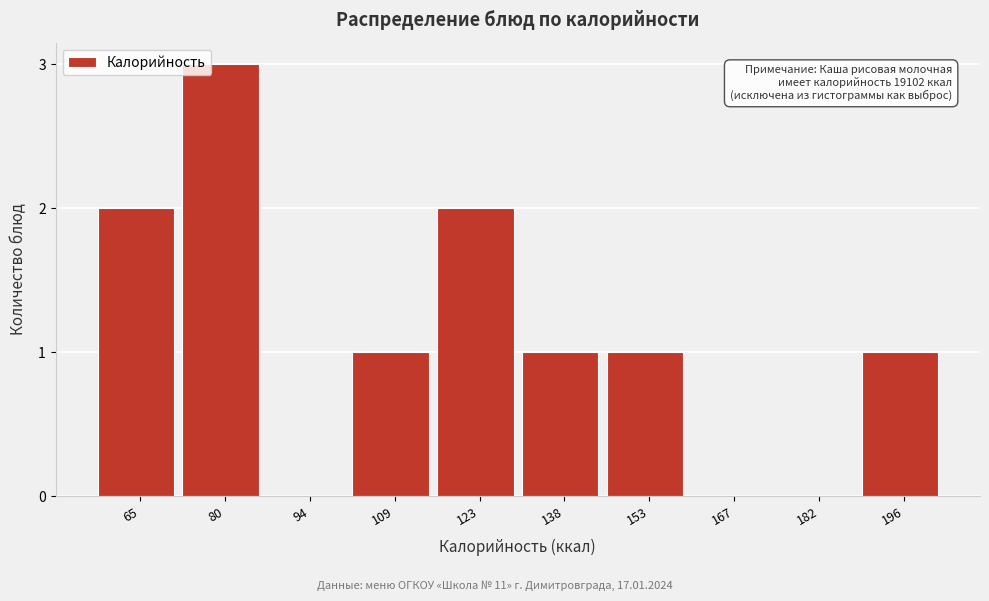

Reading left to right, list all the values displayed in this chart.

65=2	80=3	94=0	109=1	123=2	138=1	153=1	167=0	182=0	196=1